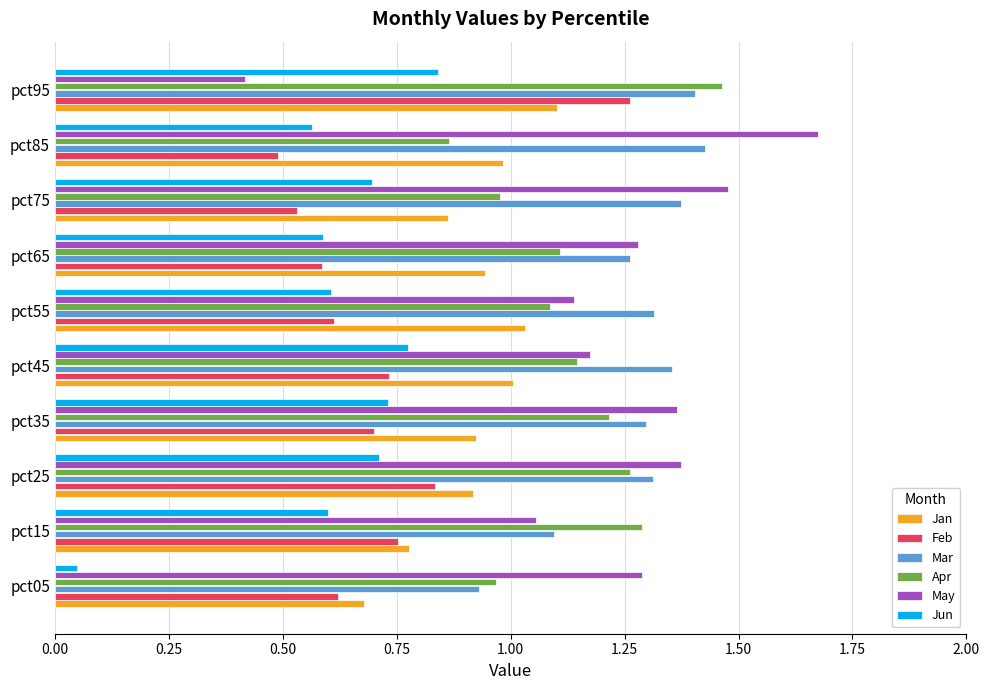

The value of Apr at pct55 is 1.1. True or false?

True